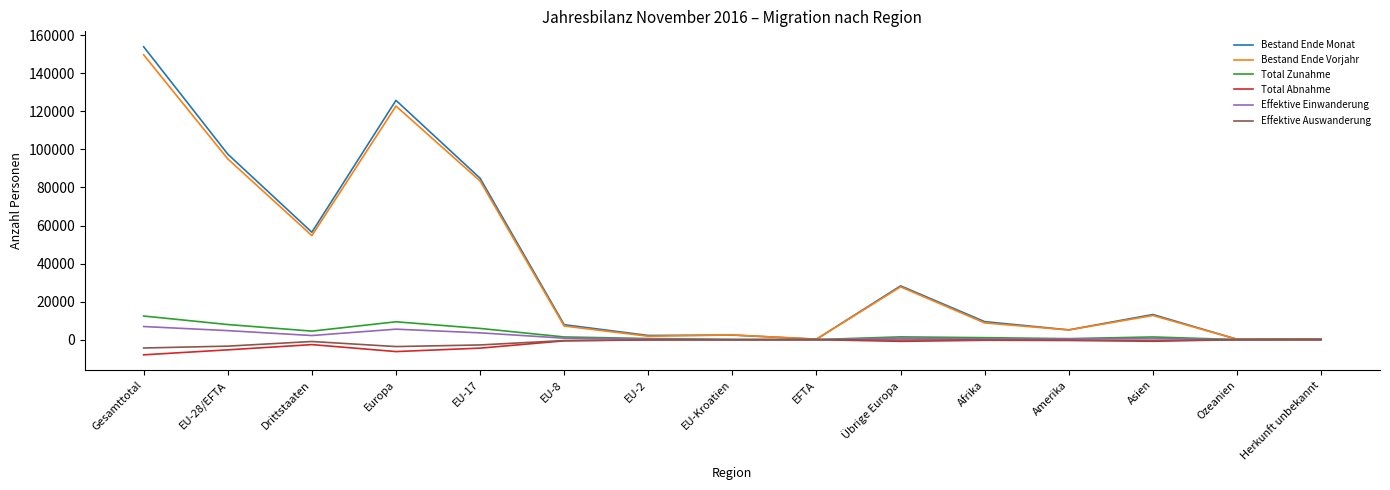

What are all the series names shown in the legend?

Bestand Ende Monat, Bestand Ende Vorjahr, Total Zunahme, Total Abnahme, Effektive Einwanderung, Effektive Auswanderung